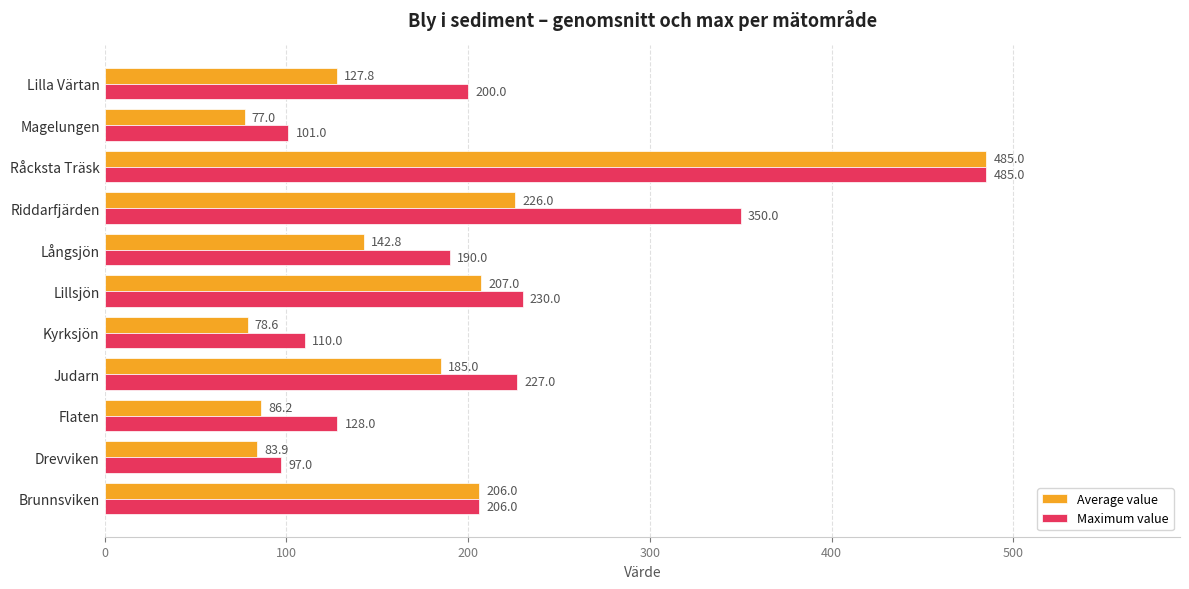

At how many categories does at least one series exceed 330?

2